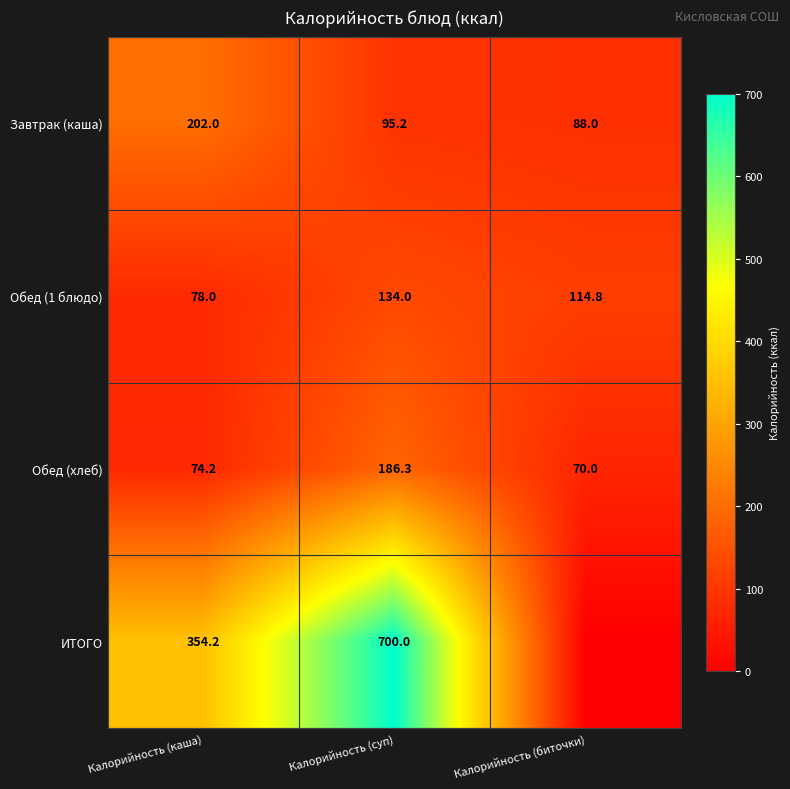

What is the total value across all series at Калорийность (суп)?

1115.5